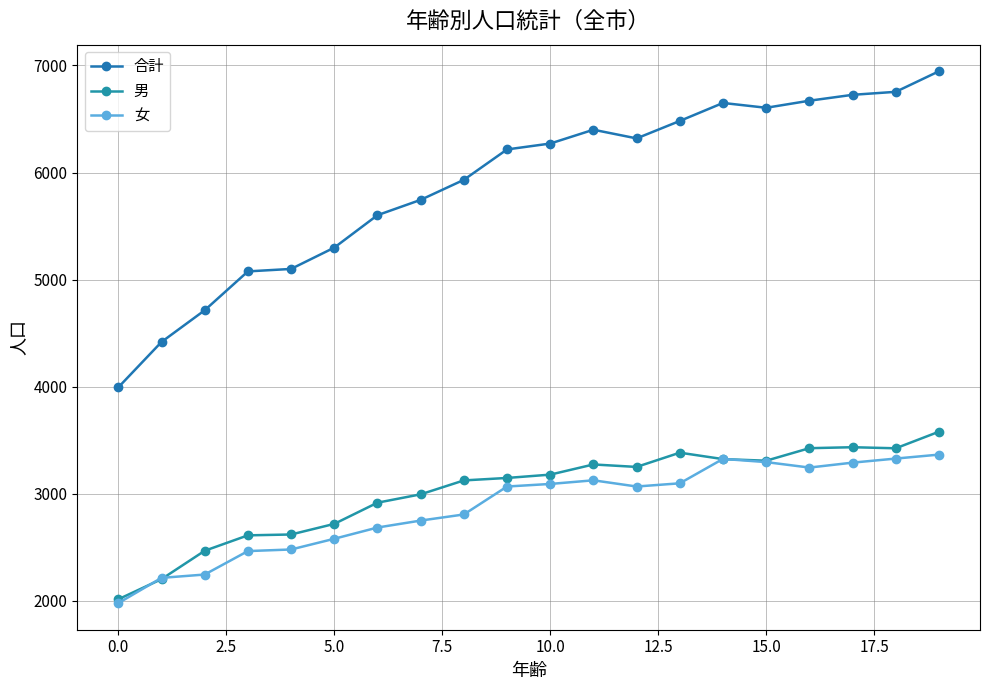

How many values in the 合計 series are below 6271?

10